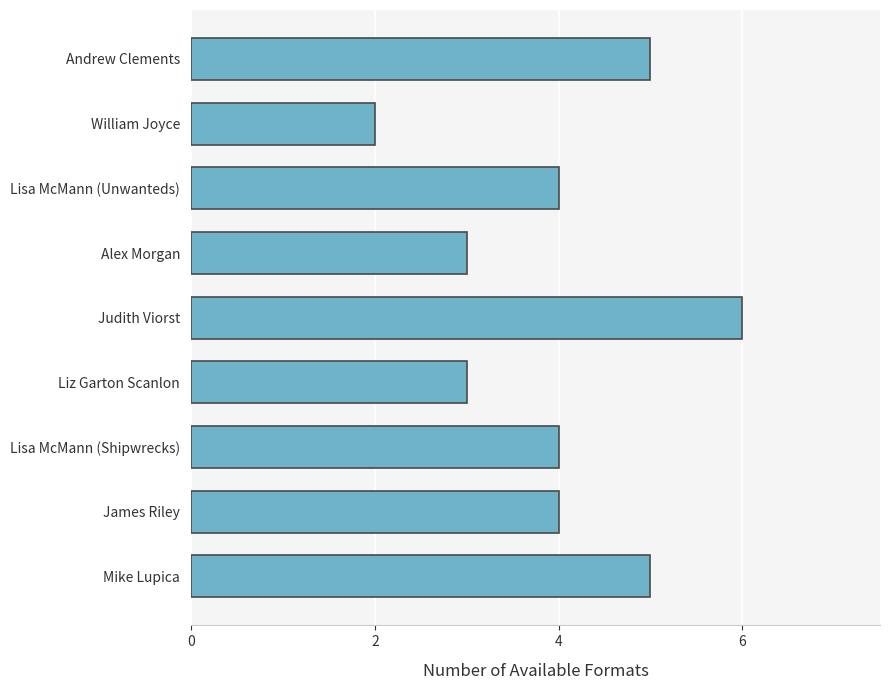

Count the number of categories in the chart.

9